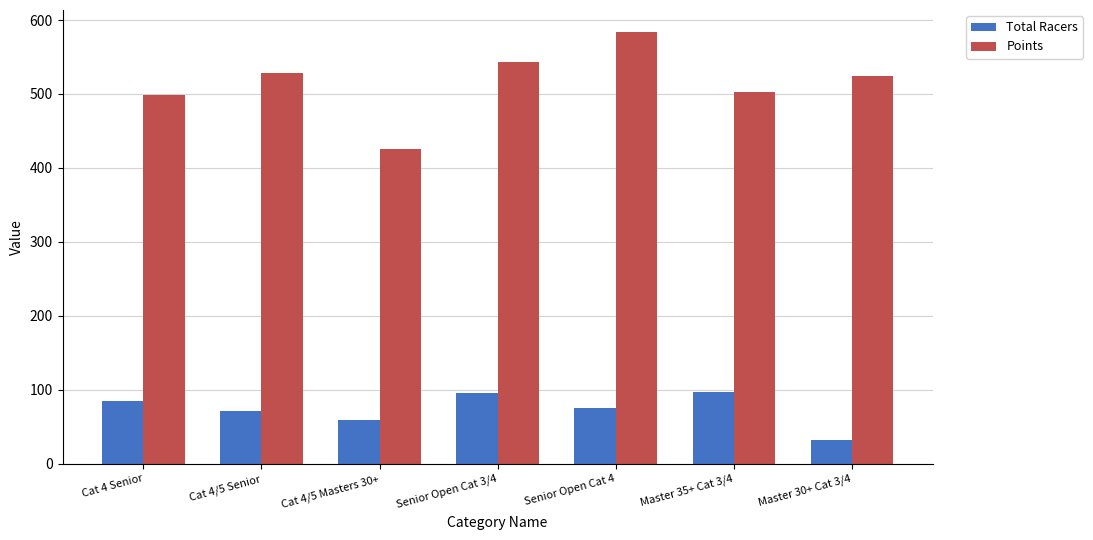

The Total Racers series shows 113.1 at Cat 4/5 Senior. True or false?

False